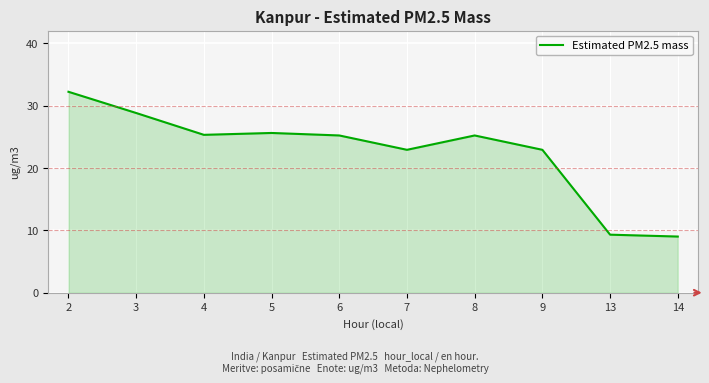

At which category does the chart reach its peak across all series?

2